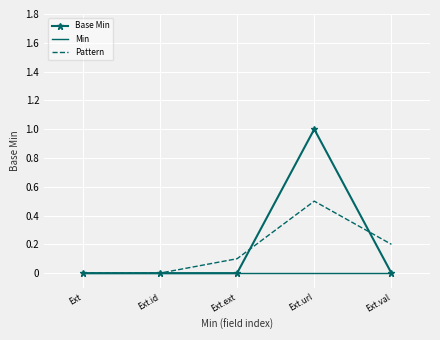

At which category does the chart reach its peak across all series?

Ext.url